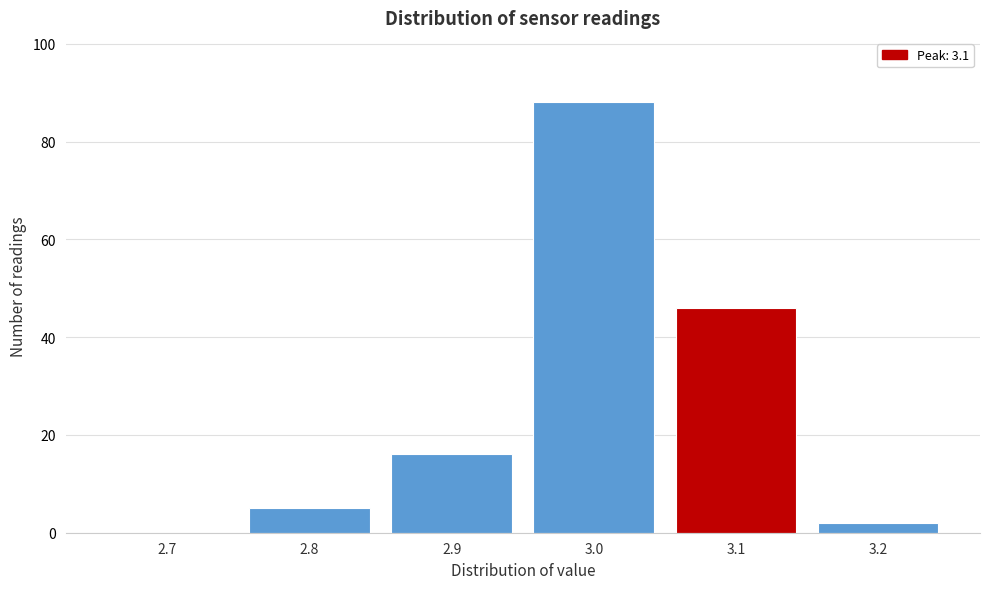

Reading left to right, list all the values displayed in this chart.

2.7=0	2.8=5	2.9=16	3.0=88	3.1=46	3.2=2